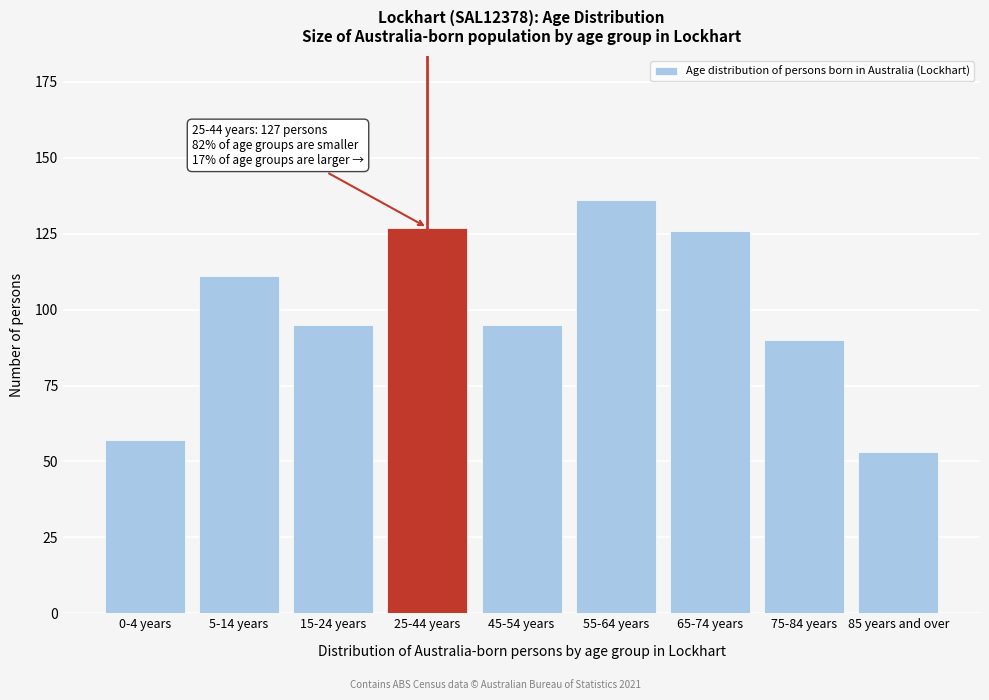

Reading left to right, transcribe all the data shown in this chart.

57	111	95	127	95	136	126	90	53